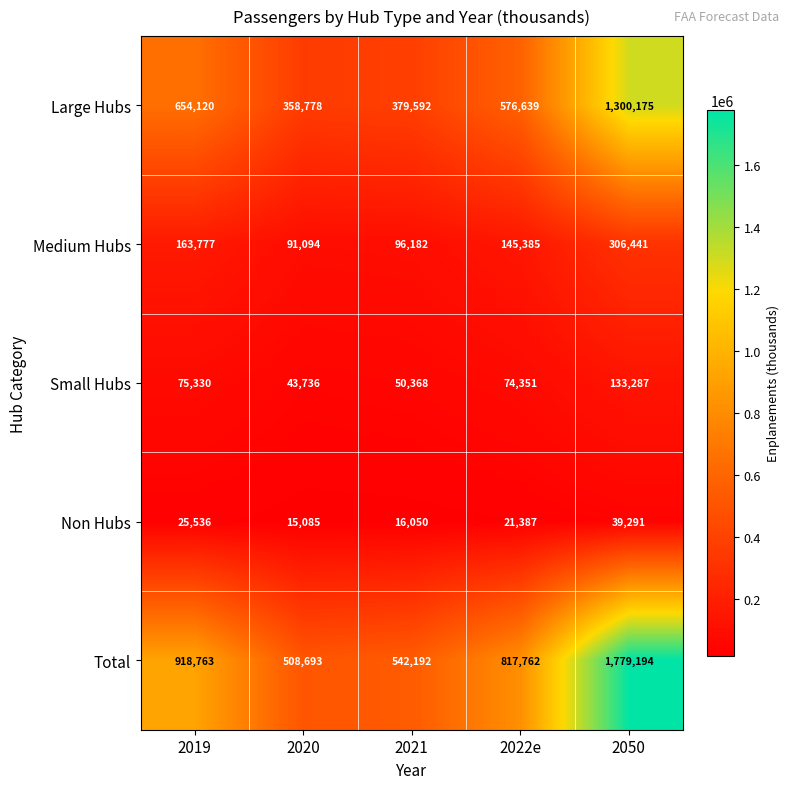

Which category has the lowest value in the Medium Hubs series?

2020